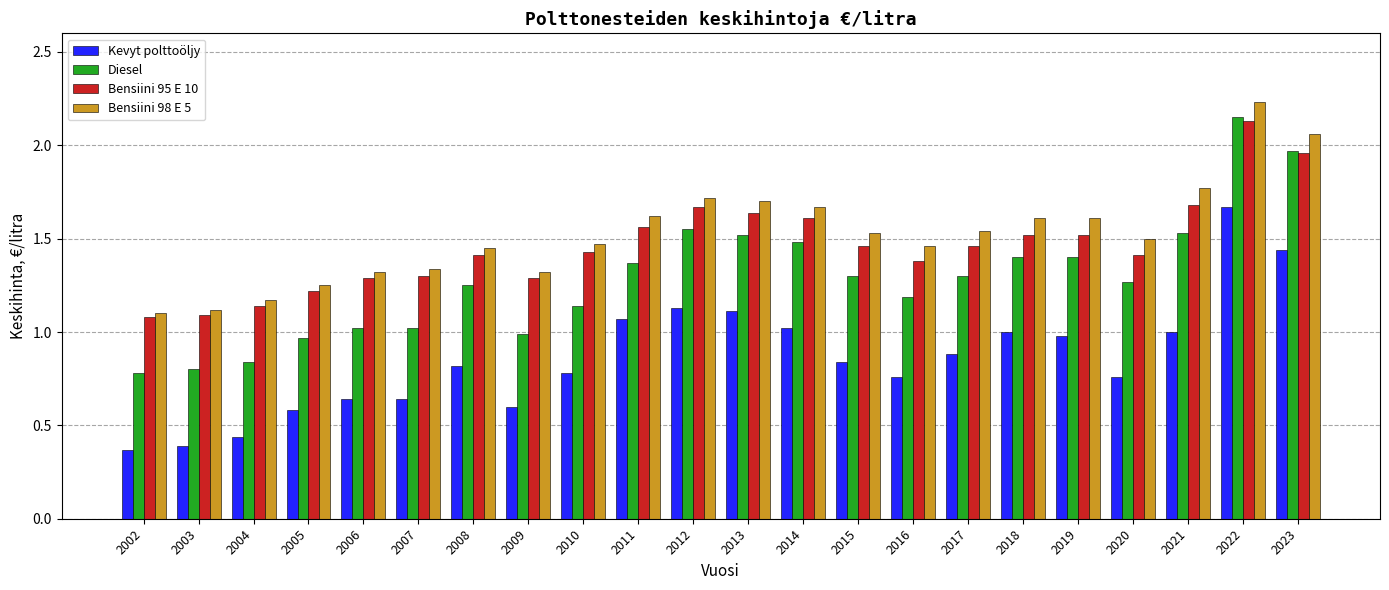

The value of Kevyt polttoöljy at 2004 is 0.4. True or false?

True